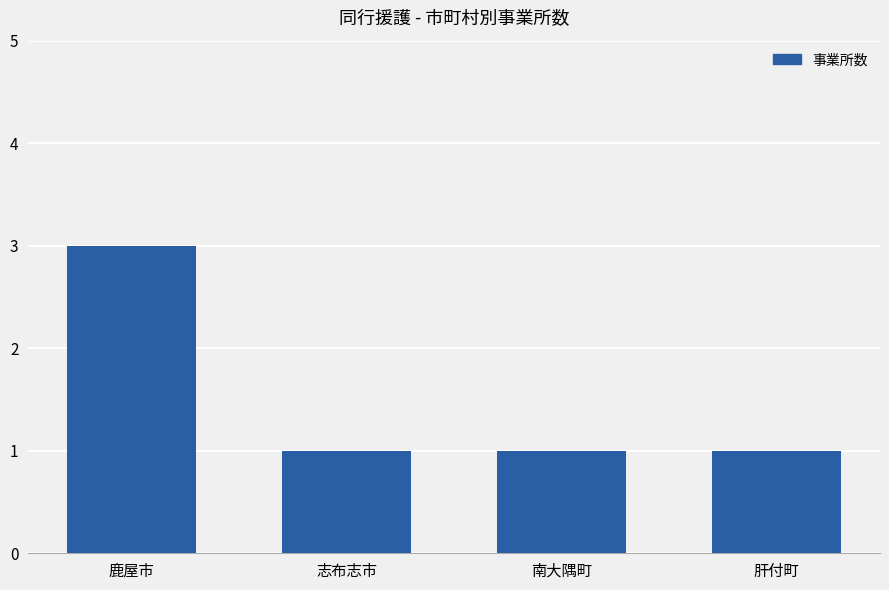

Count the number of categories in the chart.

4